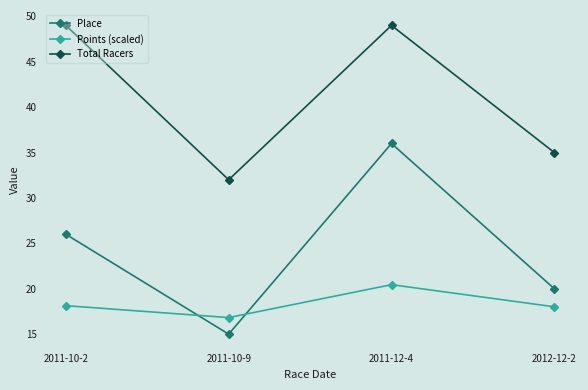

Rank the categories by Place value from highest to lowest.

2011-12-4, 2011-10-2, 2012-12-2, 2011-10-9